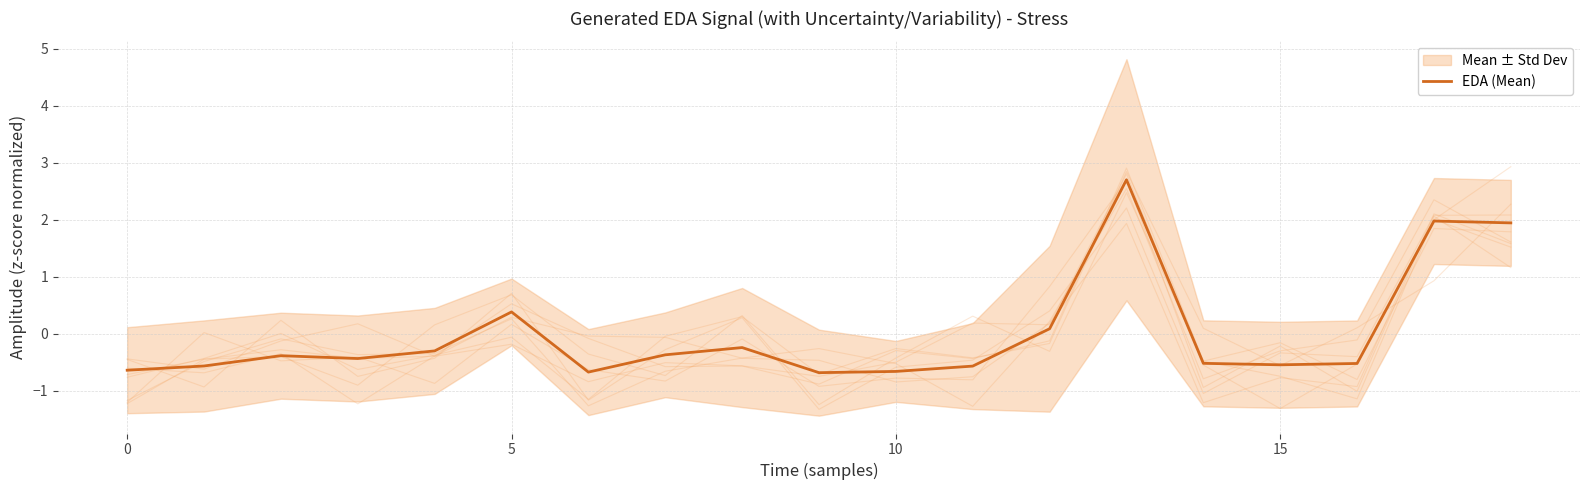

How many lines are shown in the chart?

1